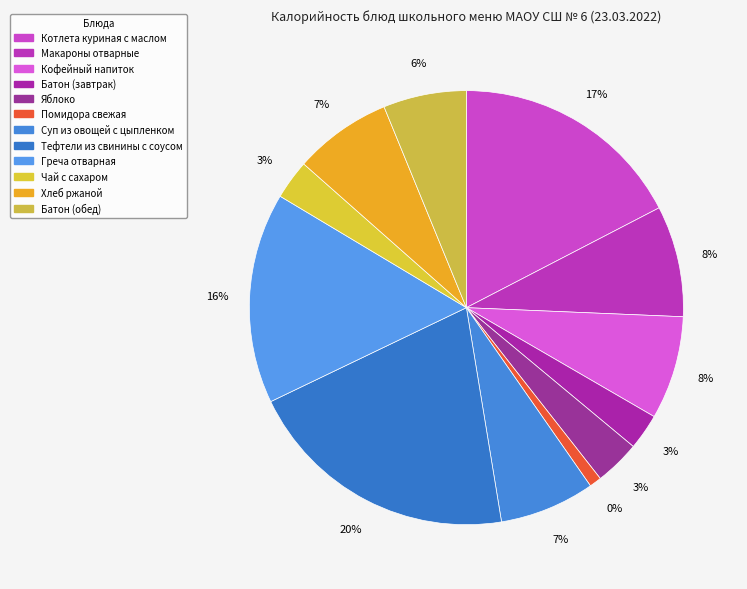

To the nearest percent, what is the combined percentage of Батон (завтрак) and Батон (обед)?

9%